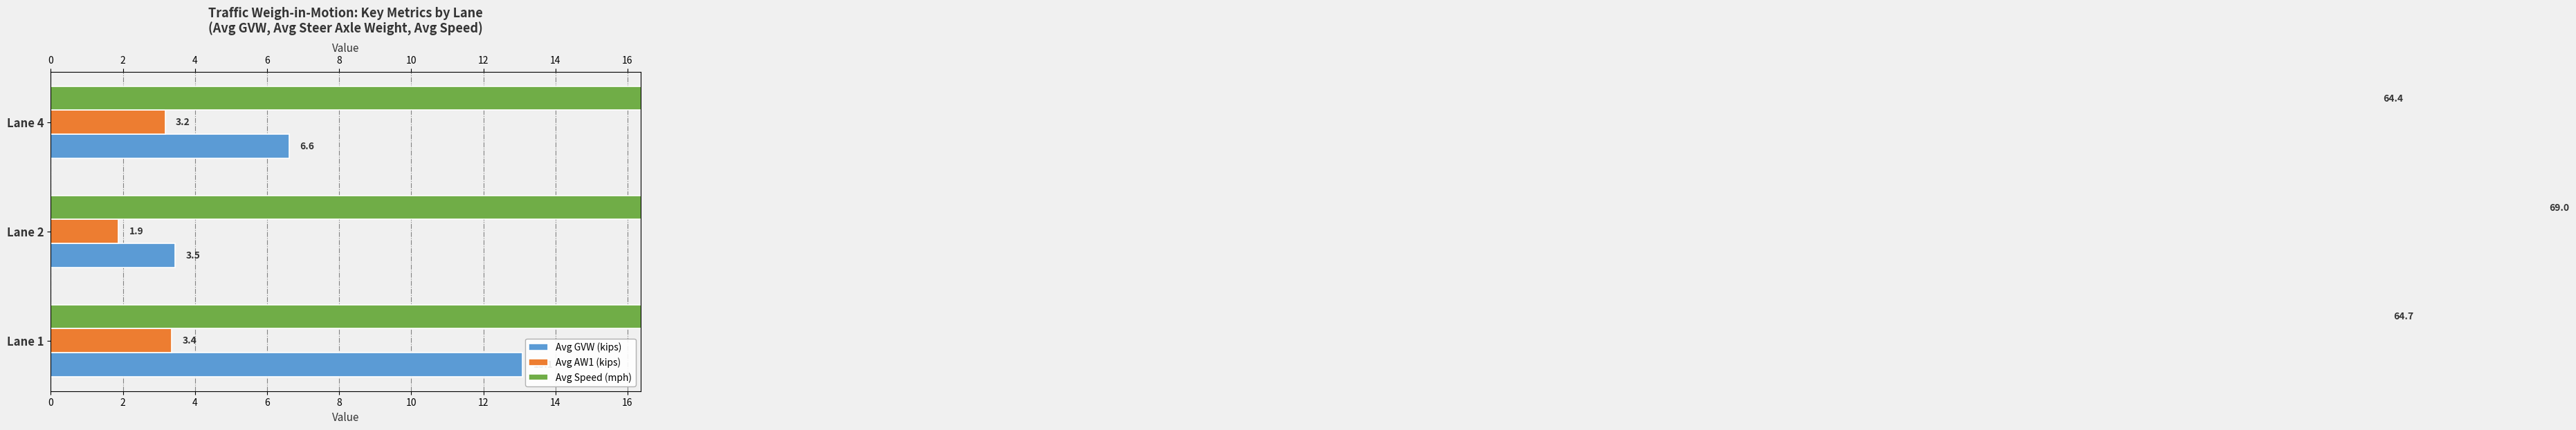

What is the spread (max minus min) of values at Lane 1?

61.3